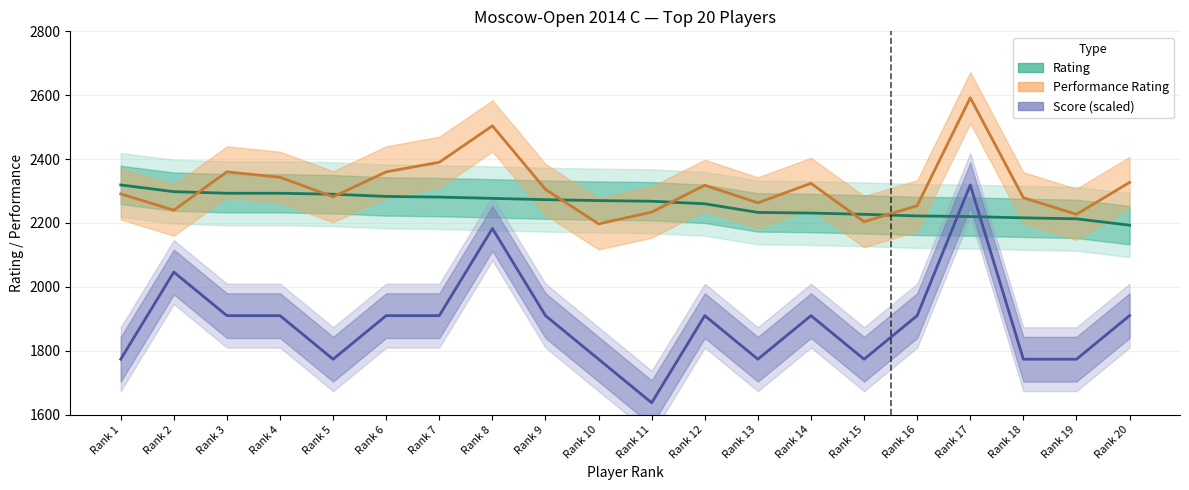

What is the value of the Score (scaled) point at the 16th from the left?

1909.8